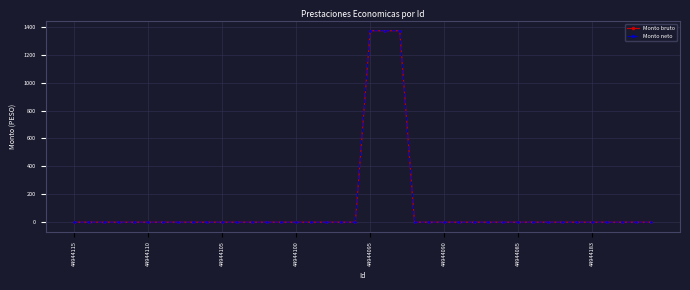

What is the sum of all Monto neto values?

4116